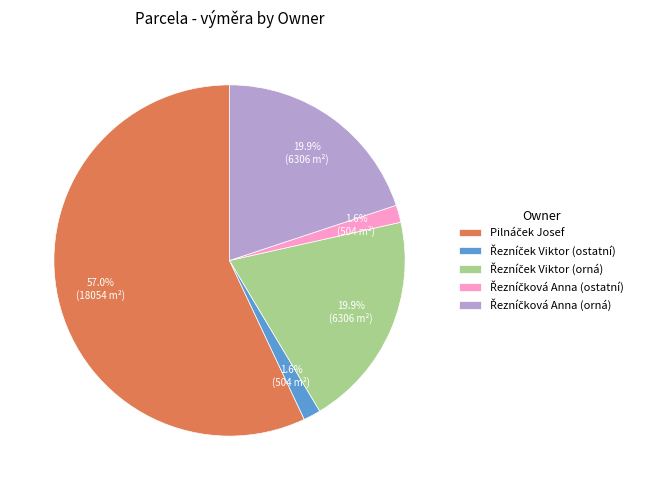

Is there any slice that represents more than half of the pie?

Yes